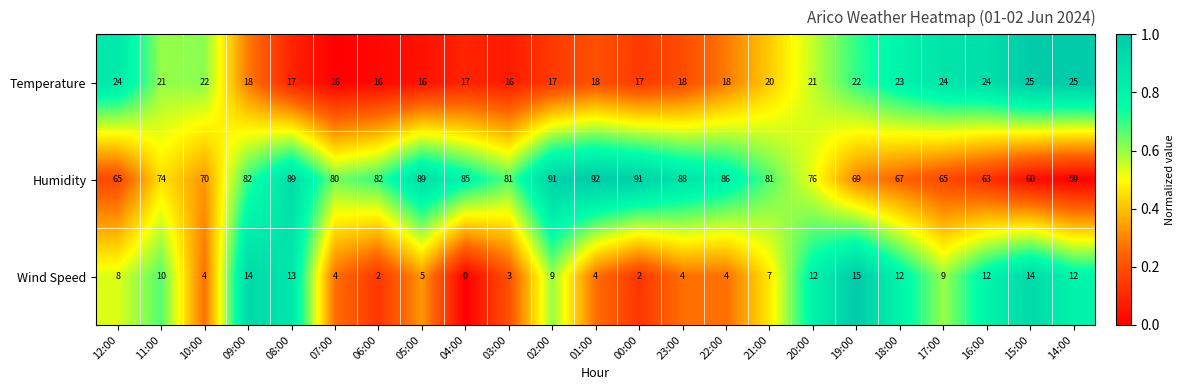

Rank the series by their maximum value, from lowest to highest.

Wind Speed, Temperature, Humidity